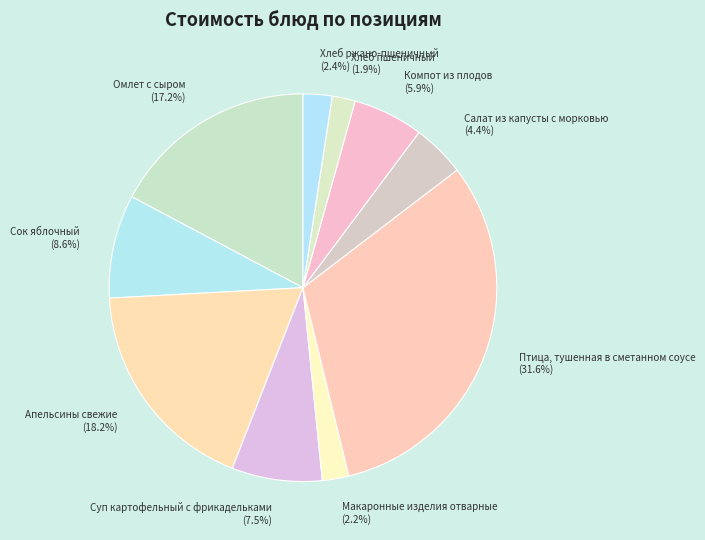

Count the number of slices in the pie.

10